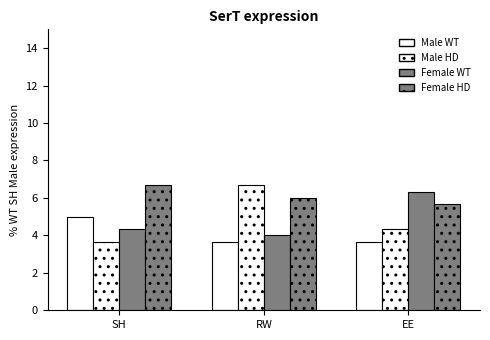

What is the minimum value for Male WT?

3.7